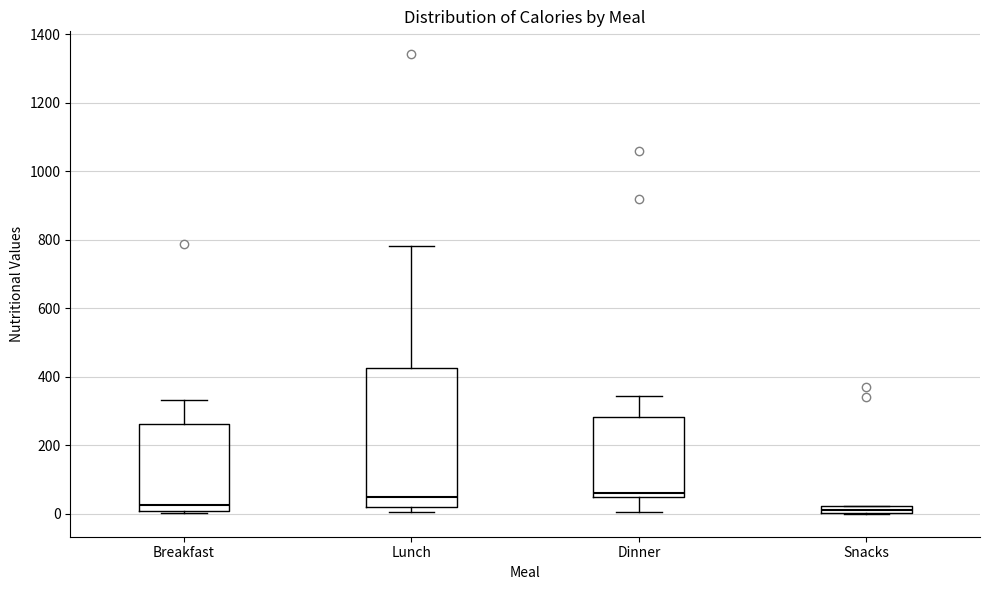

Where does the lower whisker of the box for Dinner end on the y-axis? The values are not printed on the chart, so give them approximately, as read against the axis.

0